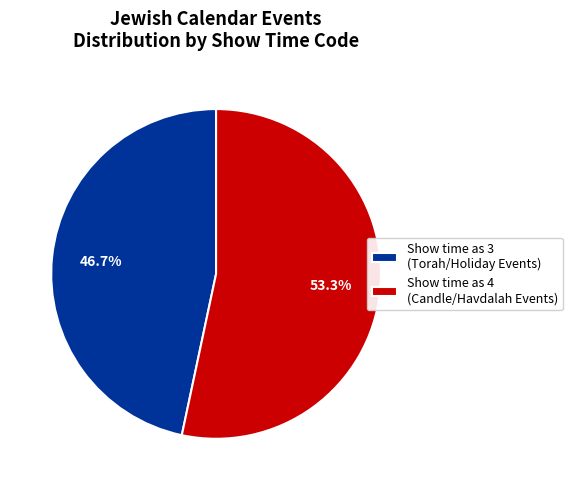

What is the ratio of the value at Show time as 3 (Torah/Holiday Events) to the value at Show time as 4 (Candle/Havdalah Events)?

0.9